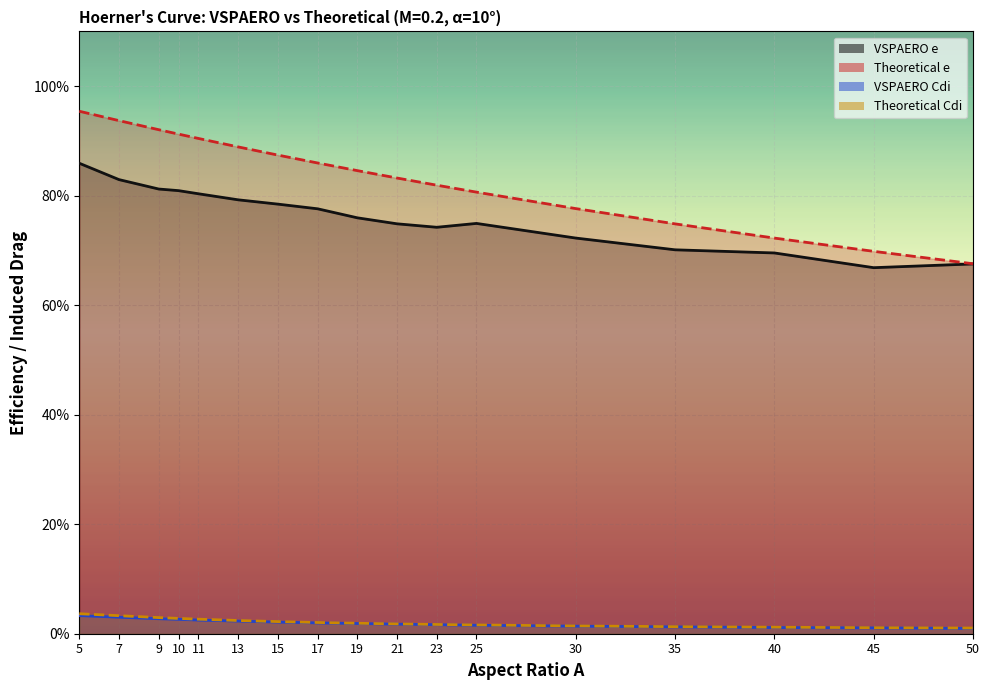

What is the difference between the highest and lowest values at 45?

0.7